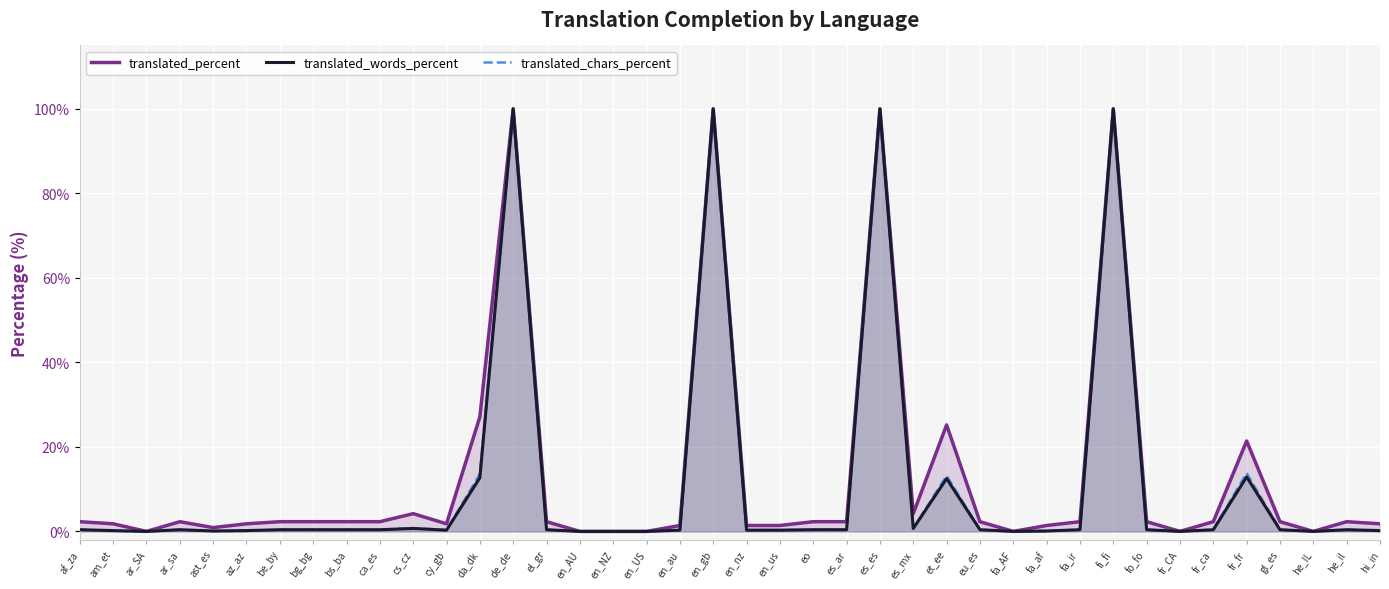

List the labels in order of translated_chars_percent value, largest first.

de_de, en_gb, es_es, fi_fi, fr_fr, da_dk, et_ee, cs_cz, es_mx, af_za, ar_sa, be_by, bg_bg, bs_ba, ca_es, el_gr, eo, es_ar, eu_es, fa_ir, fo_fo, fr_ca, gl_es, he_il, cy_gb, en_au, en_nz, en_us, am_et, ast_es, az_az, fa_af, hi_in, ar_SA, en_AU, en_NZ, en_US, fa_AF, fr_CA, he_IL